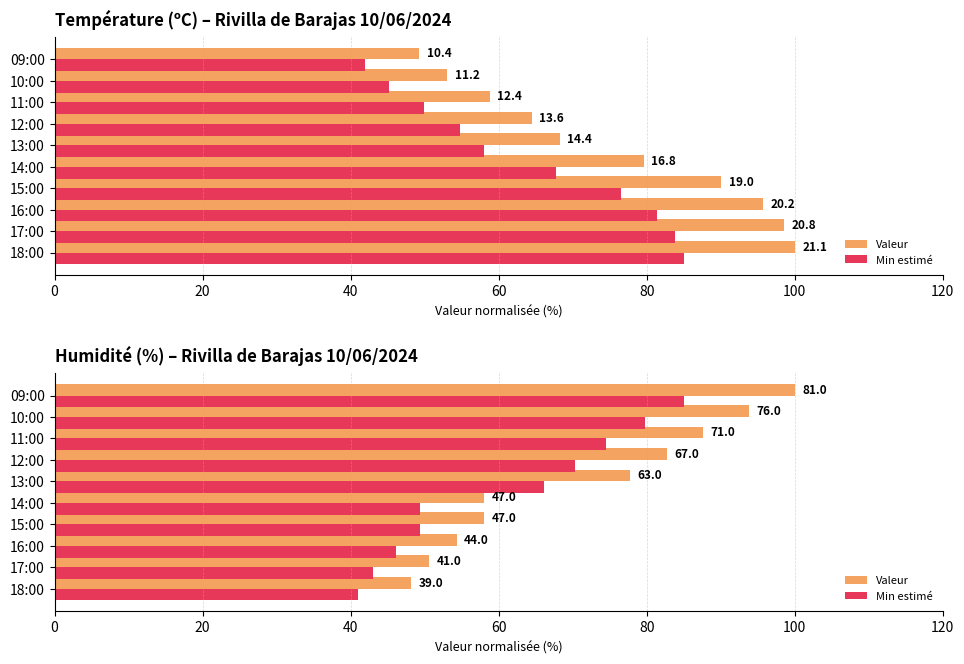

Which series has the largest range (max minus min)?

Valeur